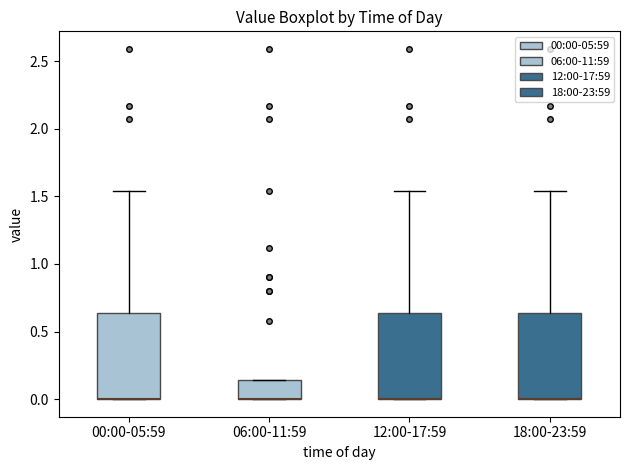

Reading left to right, transcribe this box plot: for each box, give where its median line is, the range the box spans, and where its two whiskers end, as read against the y-axis. The values are not printed on the chart, so give them approximately, as read against the axis.

00:00-05:59: median 0.00 (drawn on the box's lower edge), box 0.00 to 0.65, whiskers 0.00 to 1.55
06:00-11:59: median 0.00 (drawn on the box's lower edge), box 0.00 to 0.15, whiskers 0.00 to 0.15
12:00-17:59: median 0.00 (drawn on the box's lower edge), box 0.00 to 0.65, whiskers 0.00 to 1.55
18:00-23:59: median 0.00 (drawn on the box's lower edge), box 0.00 to 0.65, whiskers 0.00 to 1.55